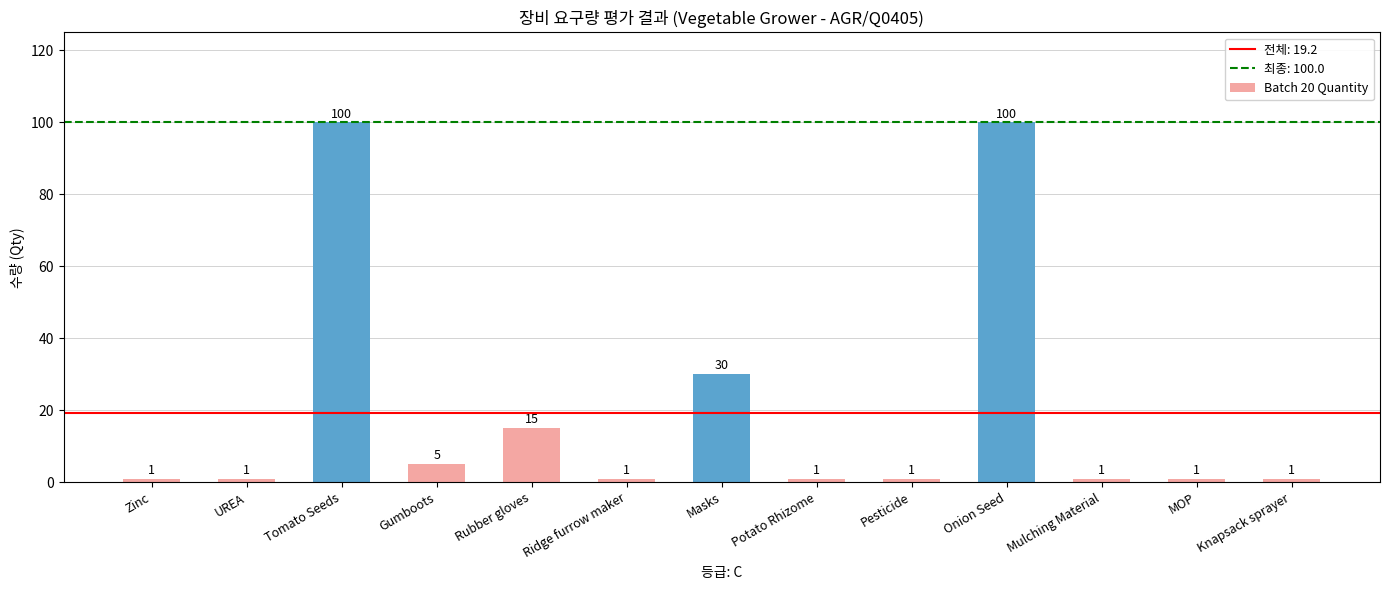

Reading left to right, transcribe all the data shown in this chart.

1	1	100	5	15	1	30	1	1	100	1	1	1